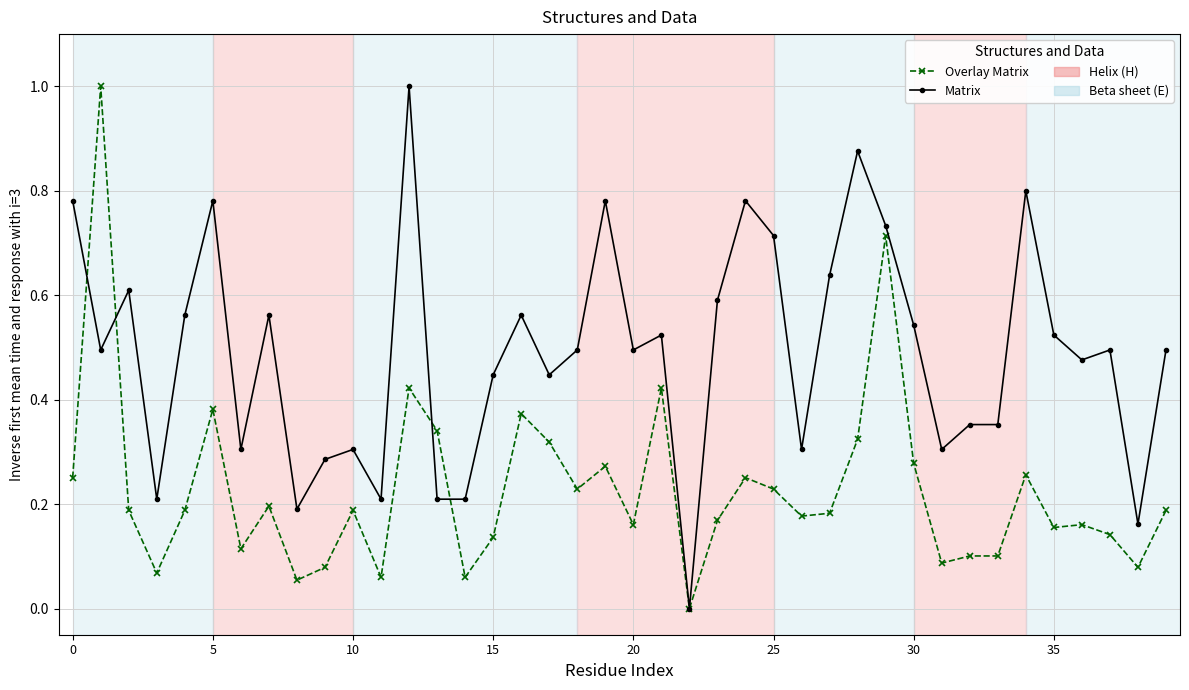

Which series has the largest total across all categories?

Matrix